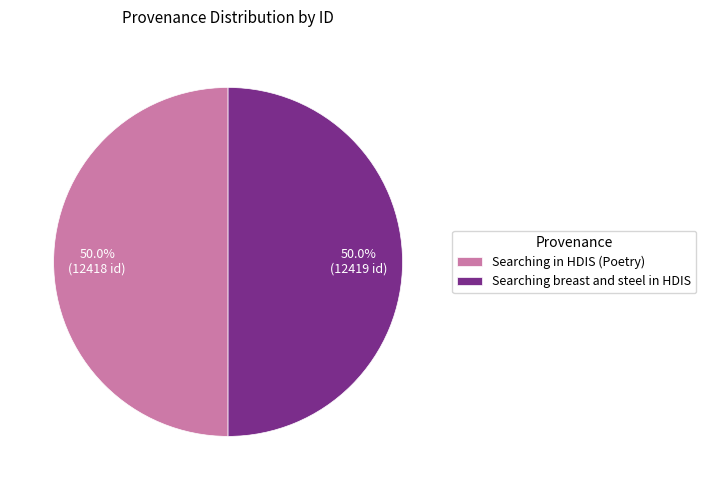

What is the ratio of the value at Searching in HDIS (Poetry) to the value at Searching breast and steel in HDIS?

1.0